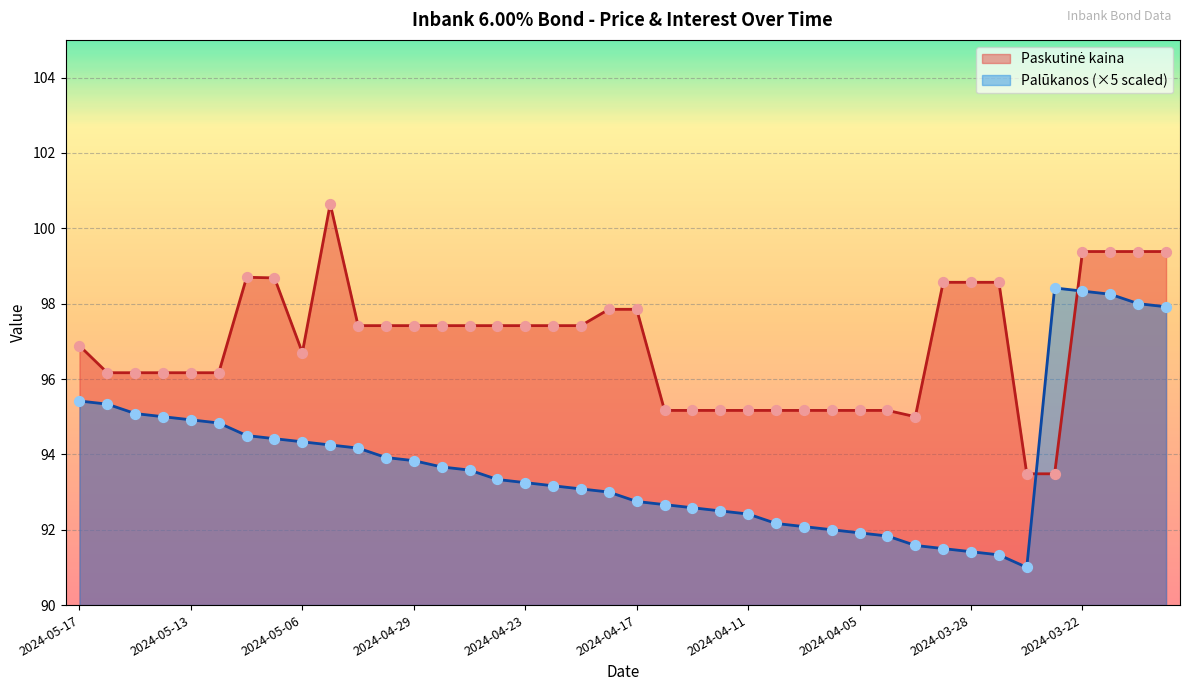

Which series has the largest Y range (max minus min)?

Palūkanos